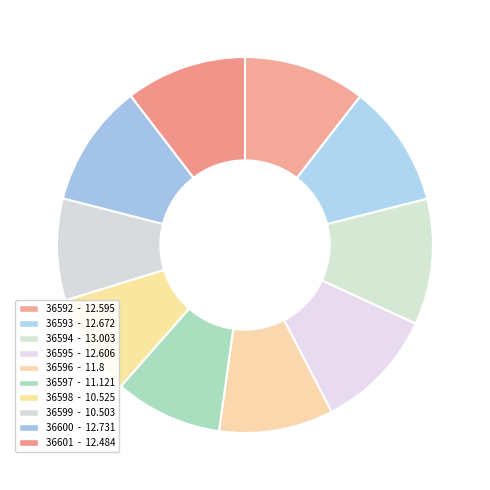

How many slices are in this pie chart?

10